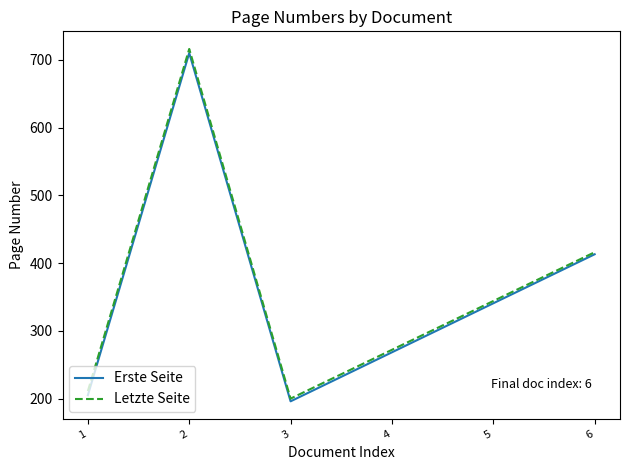

What is the total value across all series at 1?

416